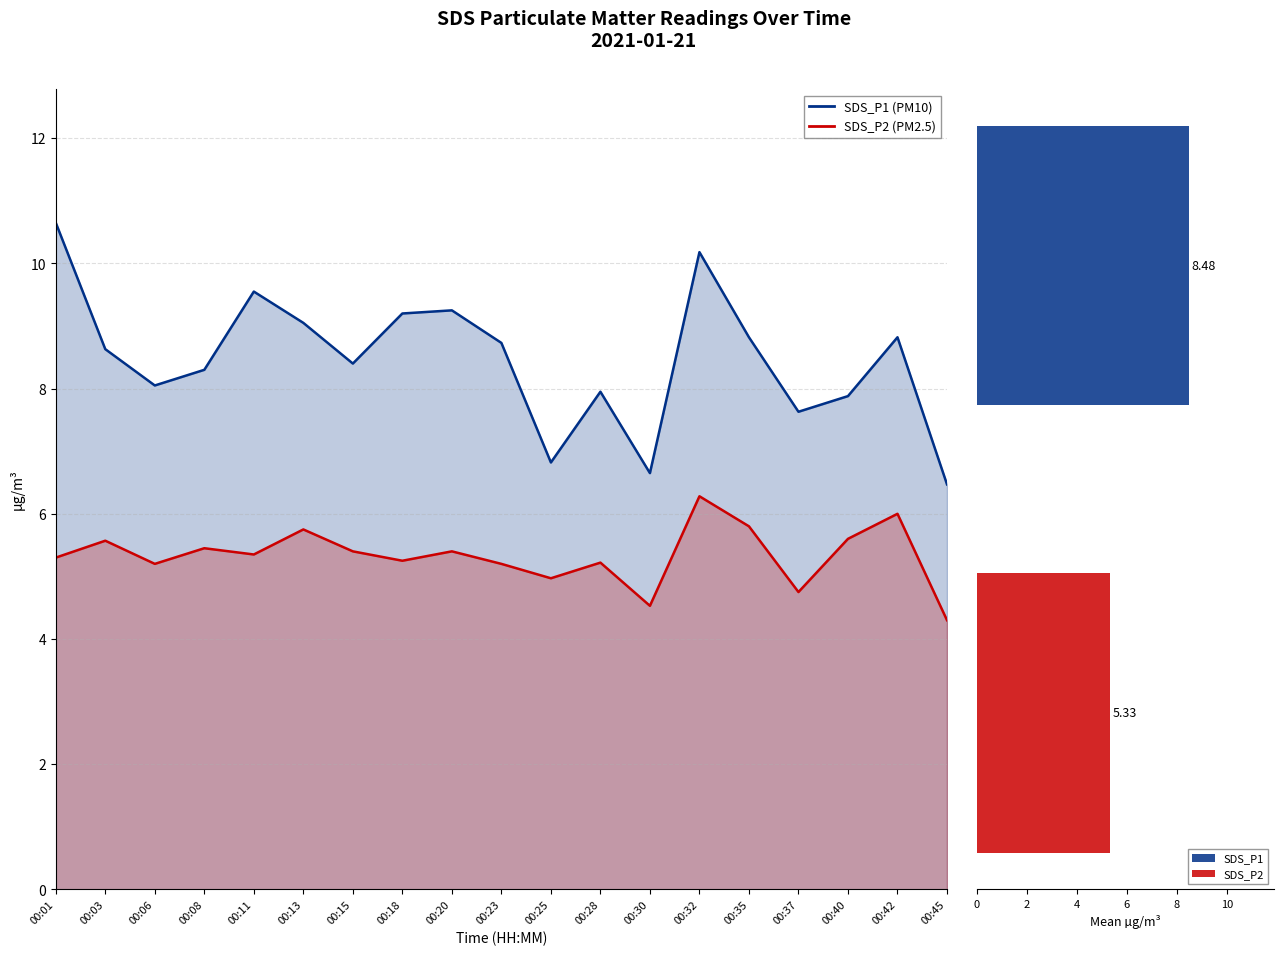

What is the smallest value displayed?

4.3